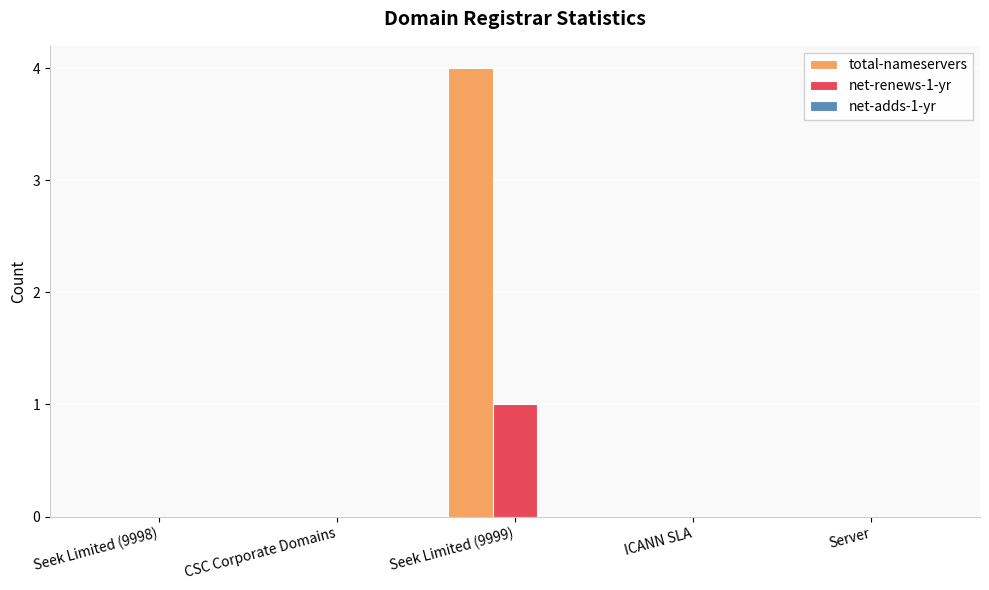

What is the total value across all series at Seek Limited (9999)?

5